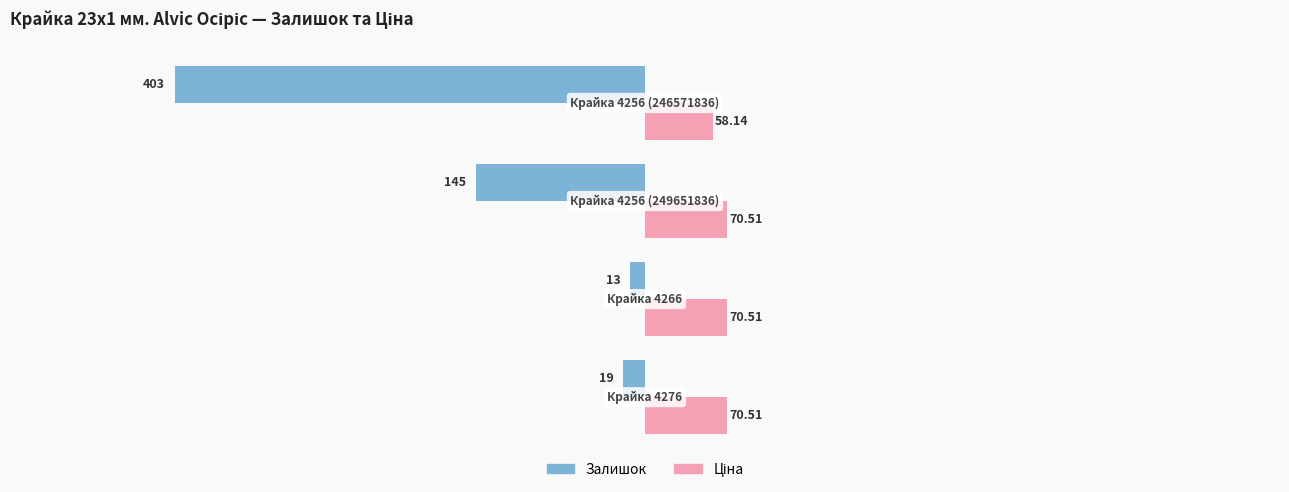

At how many categories does at least one series exceed 64?

3